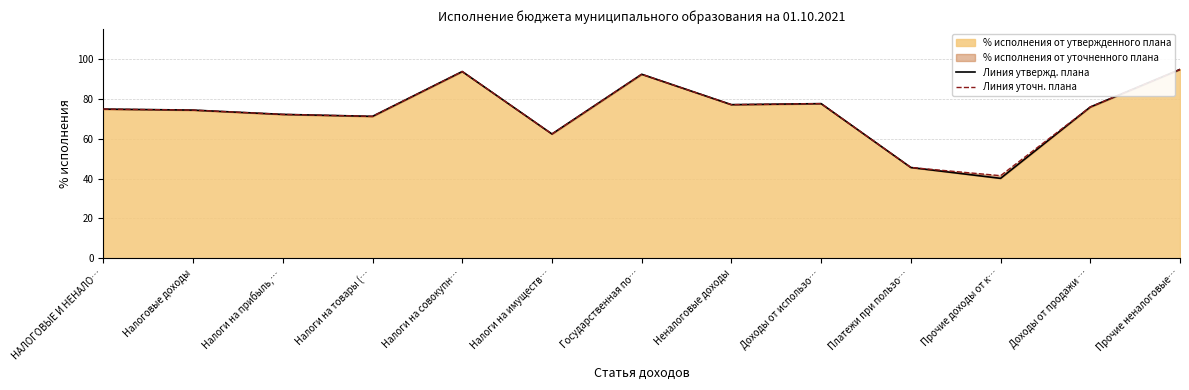

True or false: Линия уточн. плана has a value of 41.5 at Прочие доходы от к….

True